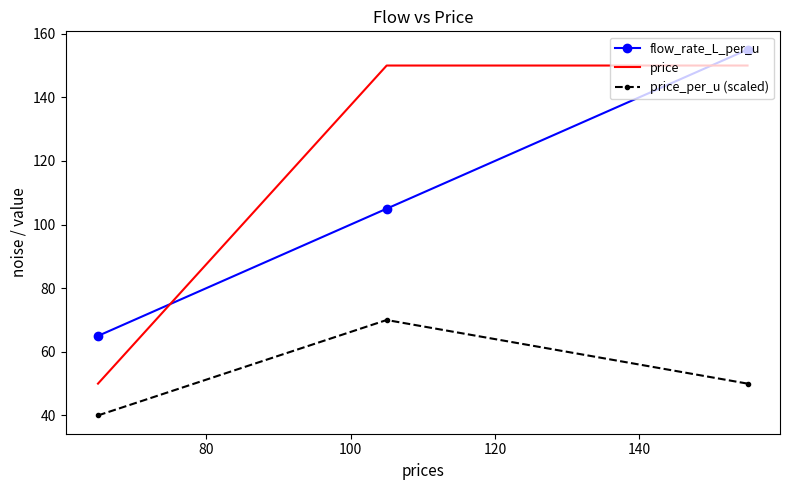

What is the greatest value displayed?

155